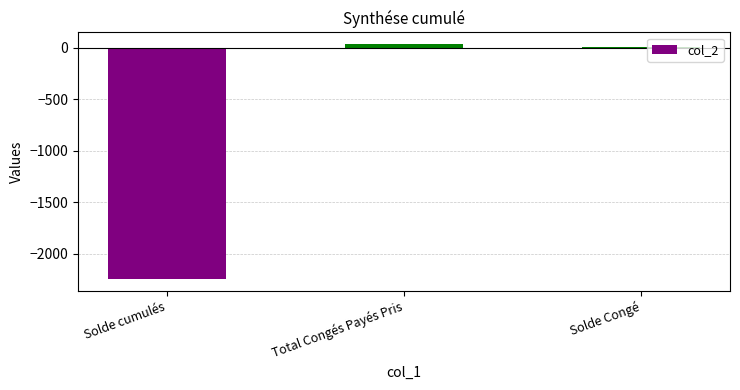

Reading left to right, what are all the values shown in this chart?

-2244.9	36.0	3.5